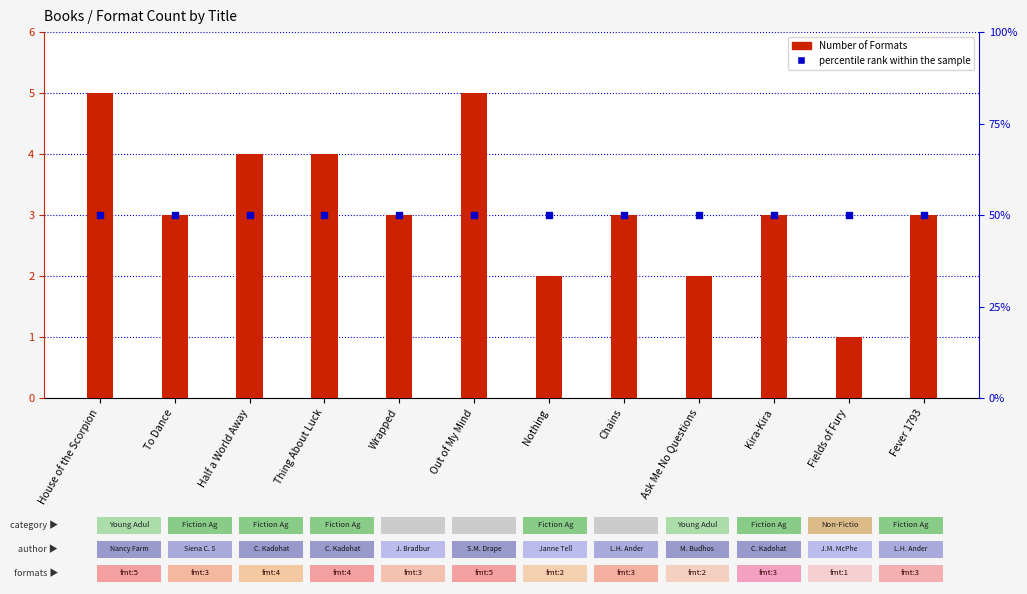

Which series contains the highest Y value?

percentile rank within the sample